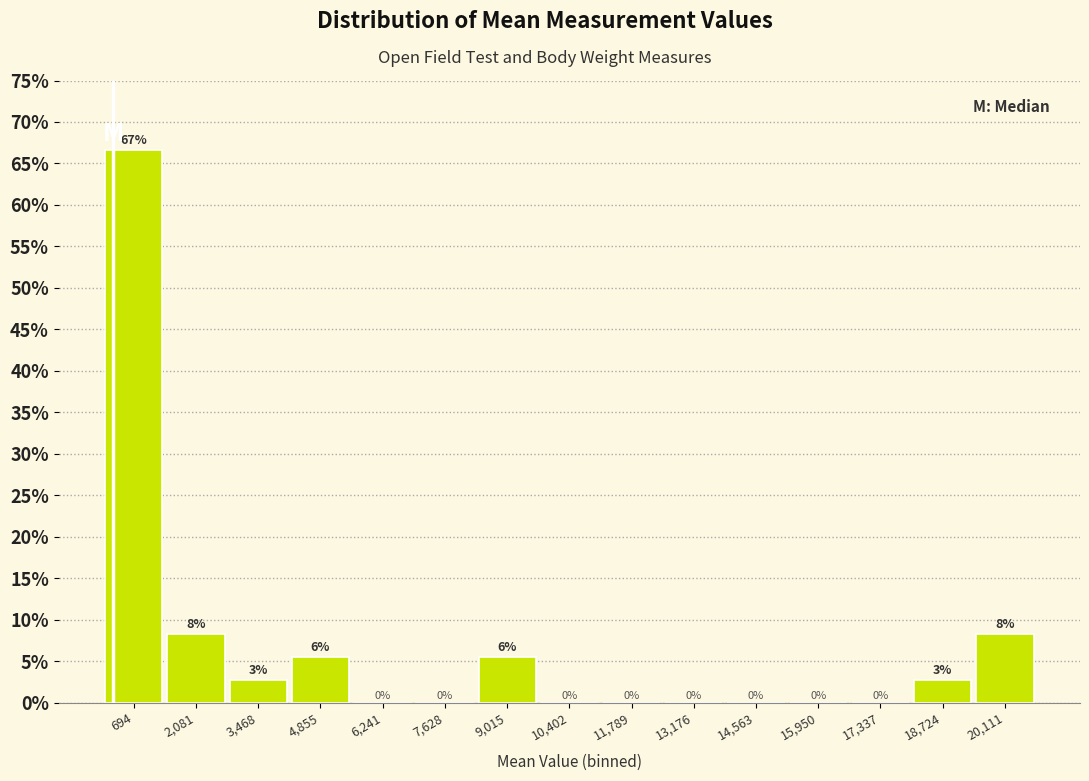

Over which range of the x-axis is the bar tallest?

0 to 1400